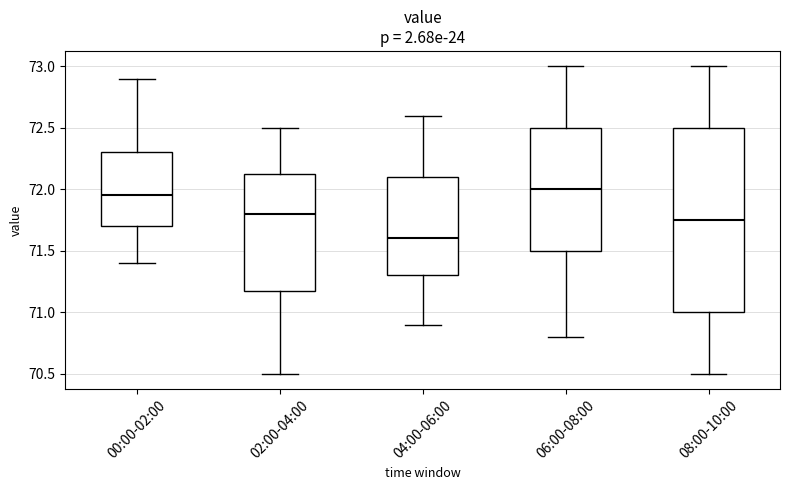

Reading left to right, read every box against the y-axis: the position of its median line, the range the box covers, and the ends of its whiskers. The values are not printed on the chart, so give them approximately, as read against the axis.

00:00-02:00: median 71.95, box 71.70 to 72.30, whiskers 71.40 to 72.90
02:00-04:00: median 71.80, box 71.20 to 72.15, whiskers 70.50 to 72.50
04:00-06:00: median 71.60, box 71.30 to 72.10, whiskers 70.90 to 72.60
06:00-08:00: median 72.00, box 71.50 to 72.50, whiskers 70.80 to 73.00
08:00-10:00: median 71.75, box 71.00 to 72.50, whiskers 70.50 to 73.00